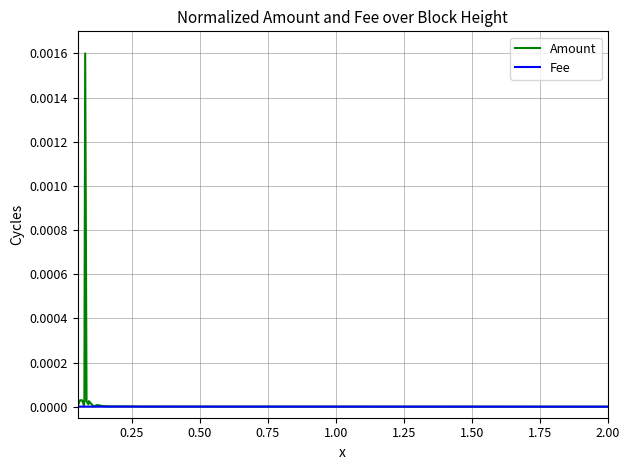

List the series in order of their overall mean, highest first.

Amount, Fee